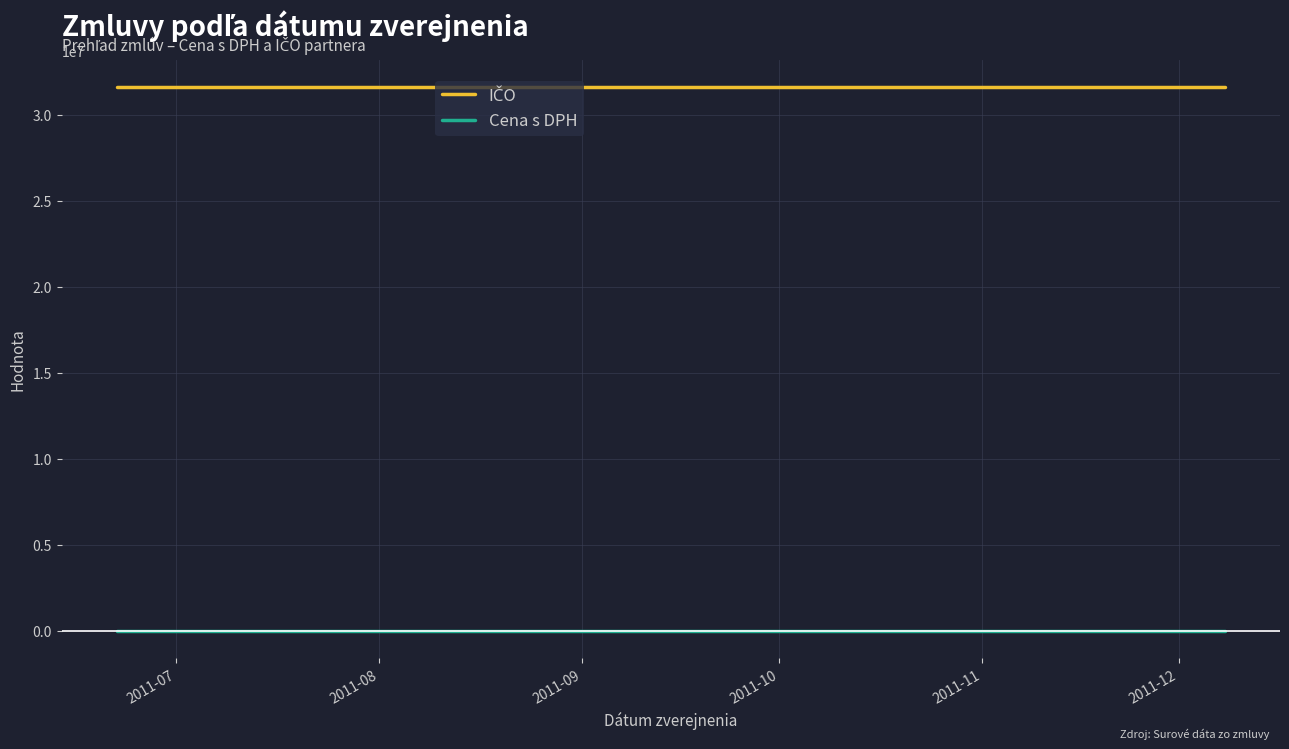

True or false: IČO and Cena s DPH intersect in this chart.

False